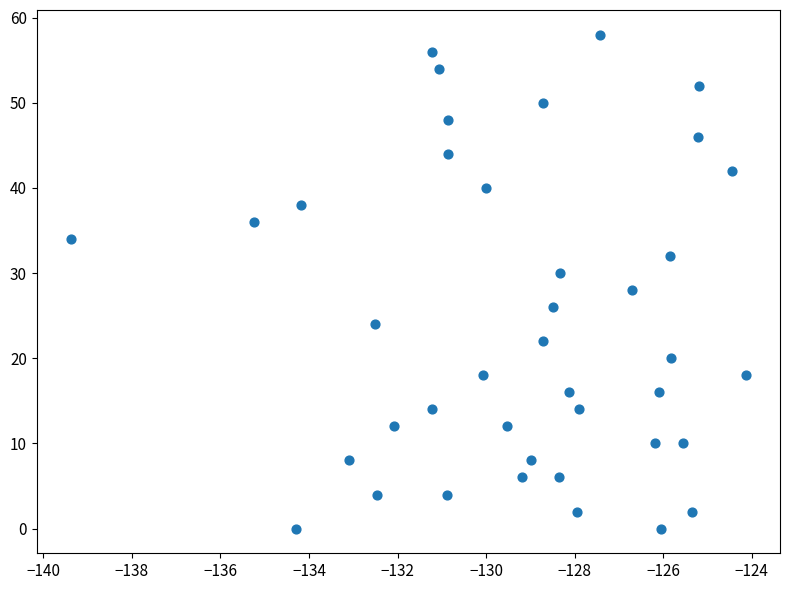

What is the range of Y values (max minus min)?

58